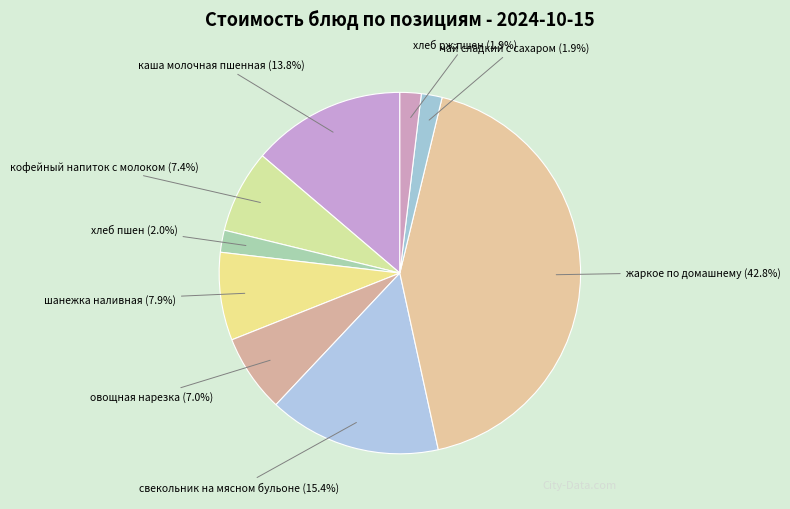

Which has a higher value, хлеб рж.пшен or шанежка наливная?

шанежка наливная